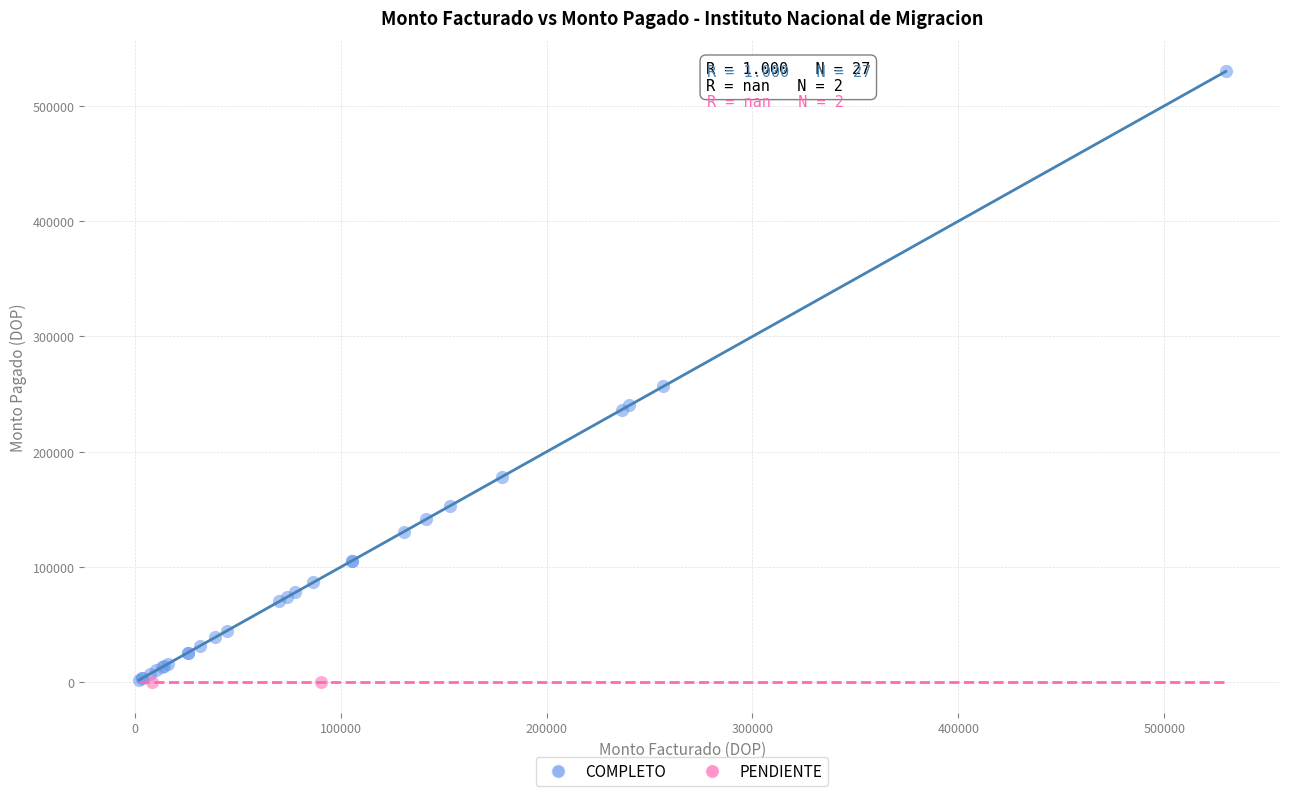

What are all the series names shown in the legend?

COMPLETO, PENDIENTE